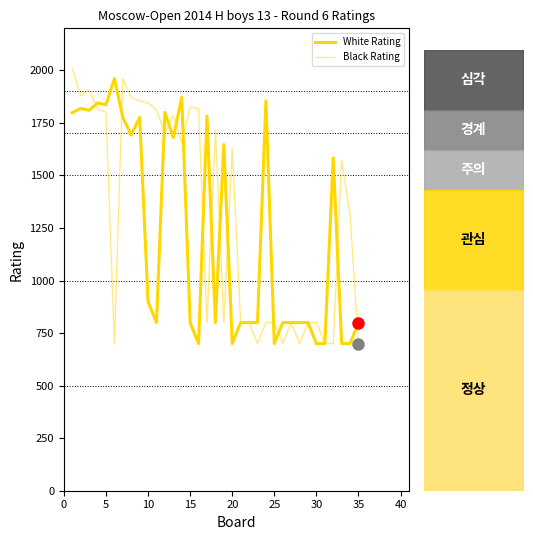

What is the value of the Black Rating point at the 18th from the left?

1717